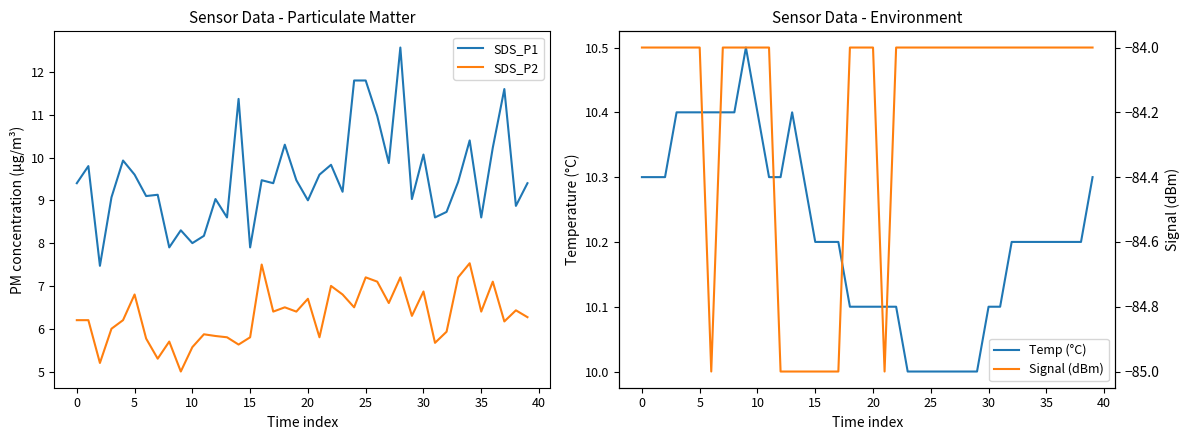

True or false: SDS_P2 and SDS_P1 intersect in this chart.

False